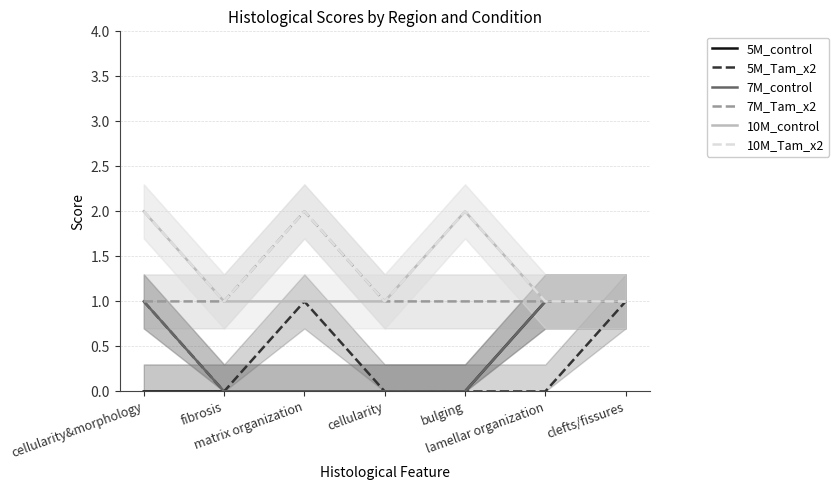

How many lines are shown in the chart?

6